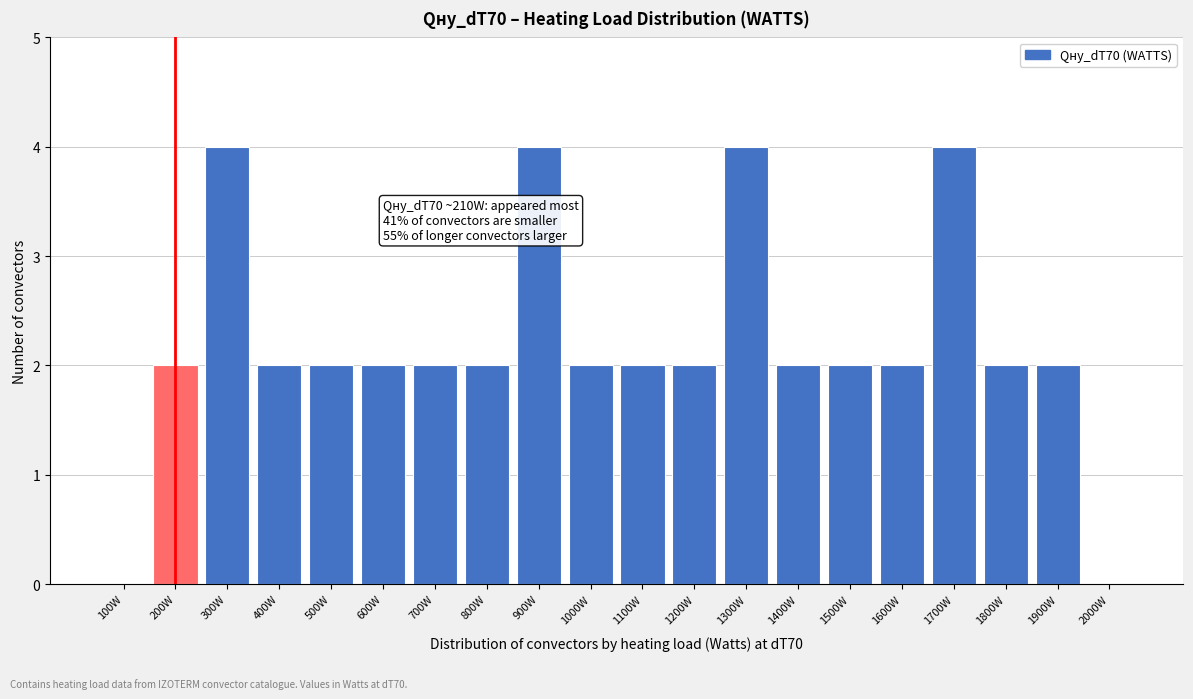

Reading right to left, what are all the values shown in this chart?

2000W=0	1900W=2	1800W=2	1700W=4	1600W=2	1500W=2	1400W=2	1300W=4	1200W=2	1100W=2	1000W=2	900W=4	800W=2	700W=2	600W=2	500W=2	400W=2	300W=4	200W=2	100W=0